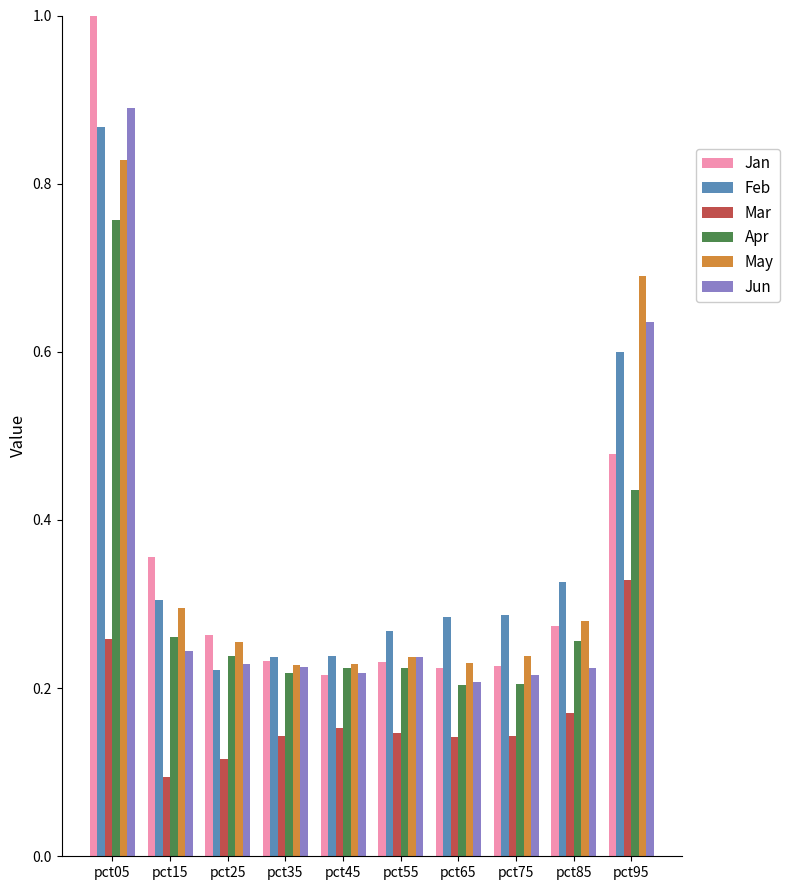

How many Feb values are between 0 and 1?

10